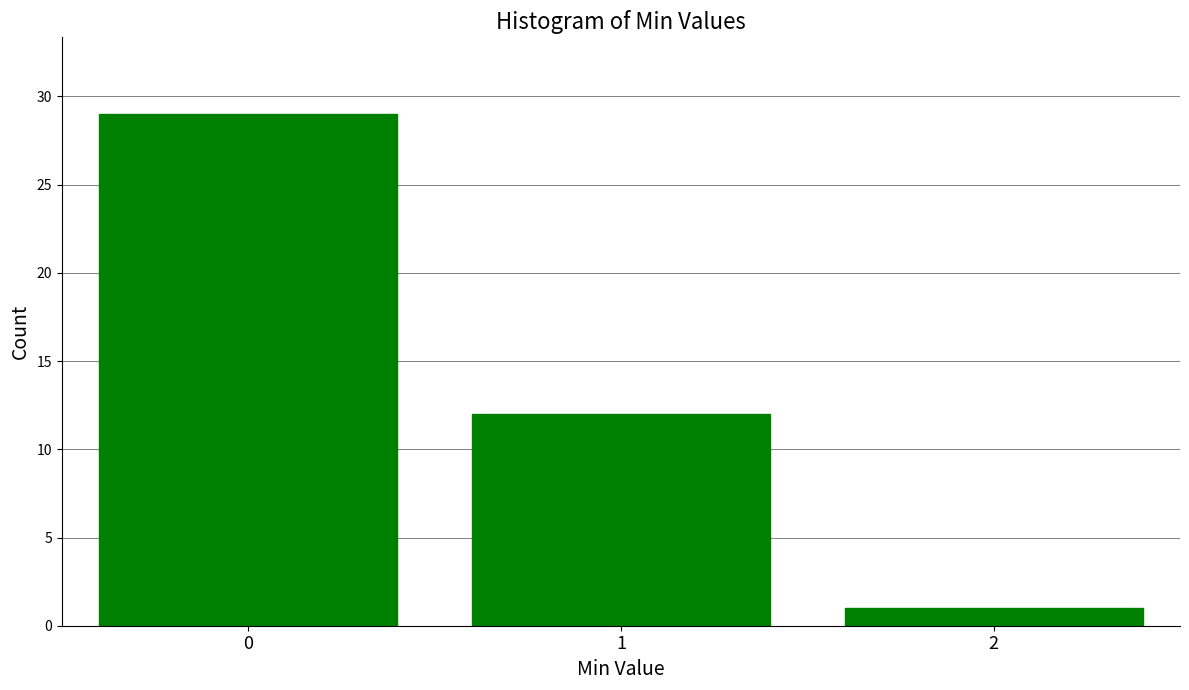

Reading left to right, list all the values displayed in this chart.

0=29	1=12	2=1